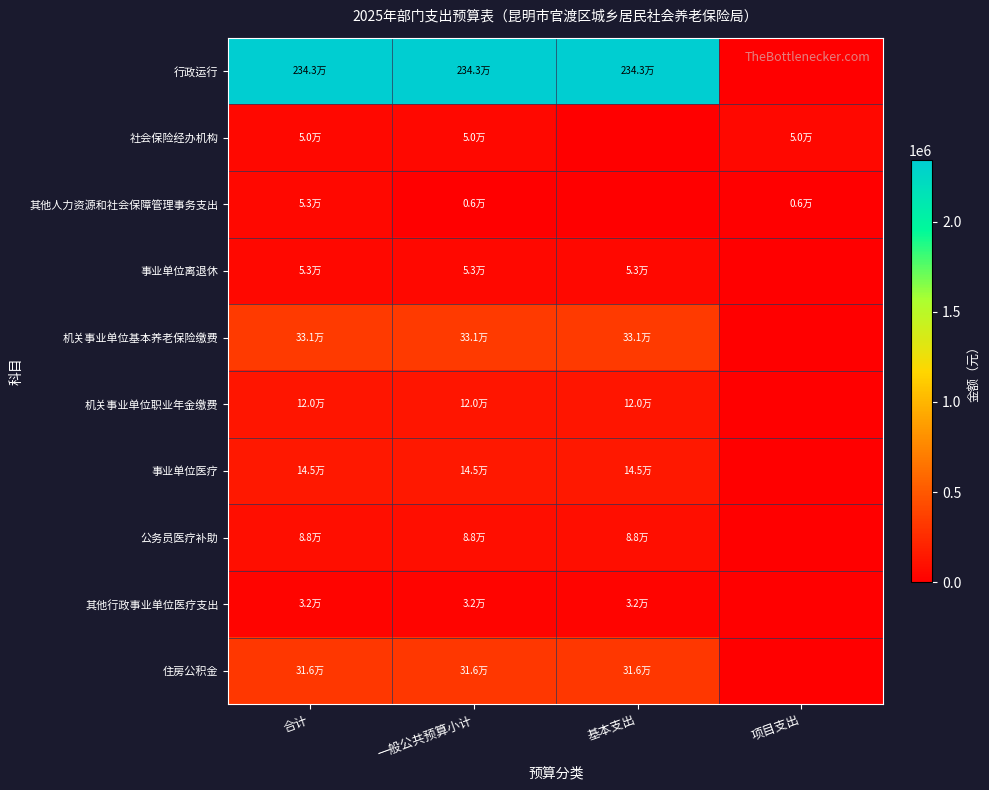

What is the total value across all series at 合计?

3531297.5